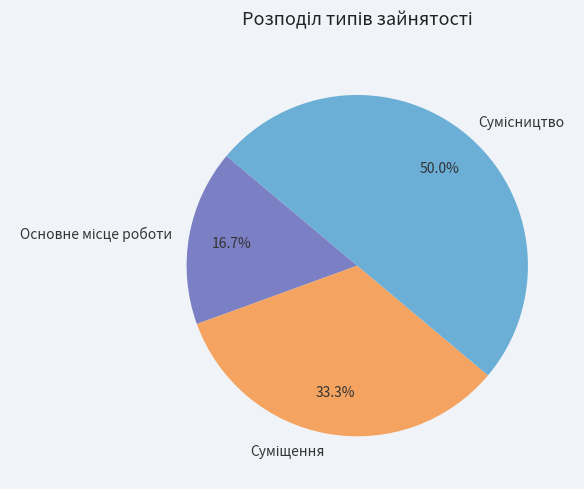

To the nearest percent, what percentage of the pie is Основне місце роботи?

17%